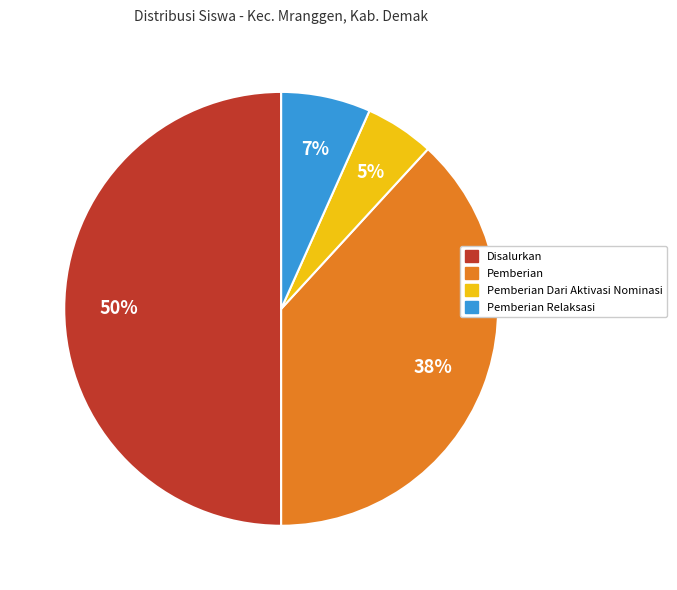

To the nearest percent, what is the average slice percentage?

25%